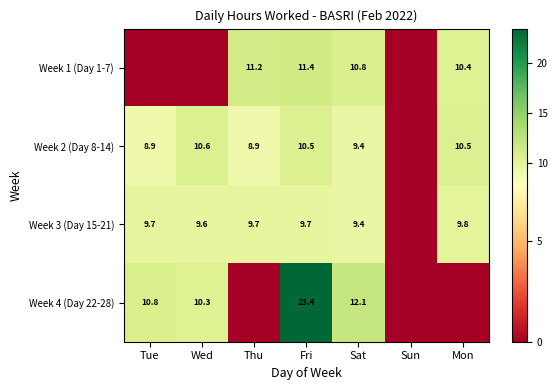

How many series are shown in this chart?

4